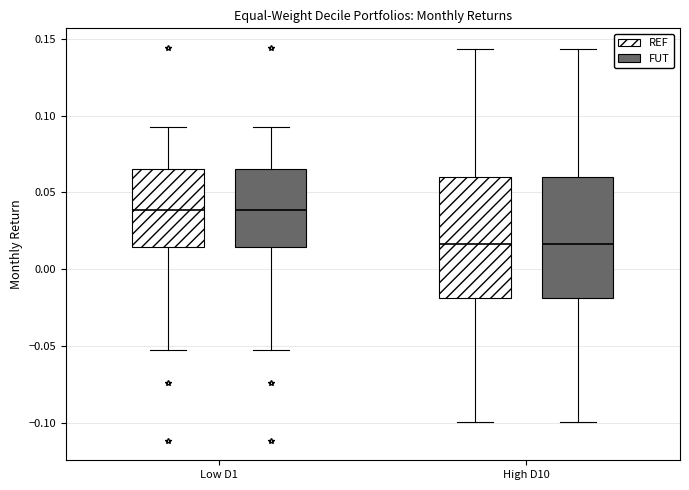

Reading left to right, transcribe this box plot: for each box, give where its median line is, the range the box spans, and where its two whiskers end, as read against the y-axis. The values are not printed on the chart, so give them approximately, as read against the axis.

Low D1 (REF): median 0.040, box 0.015 to 0.065, whiskers -0.055 to 0.090
Low D1 (FUT): median 0.040, box 0.015 to 0.065, whiskers -0.055 to 0.090
High D10 (REF): median 0.015, box -0.020 to 0.060, whiskers -0.100 to 0.145
High D10 (FUT): median 0.015, box -0.020 to 0.060, whiskers -0.100 to 0.145